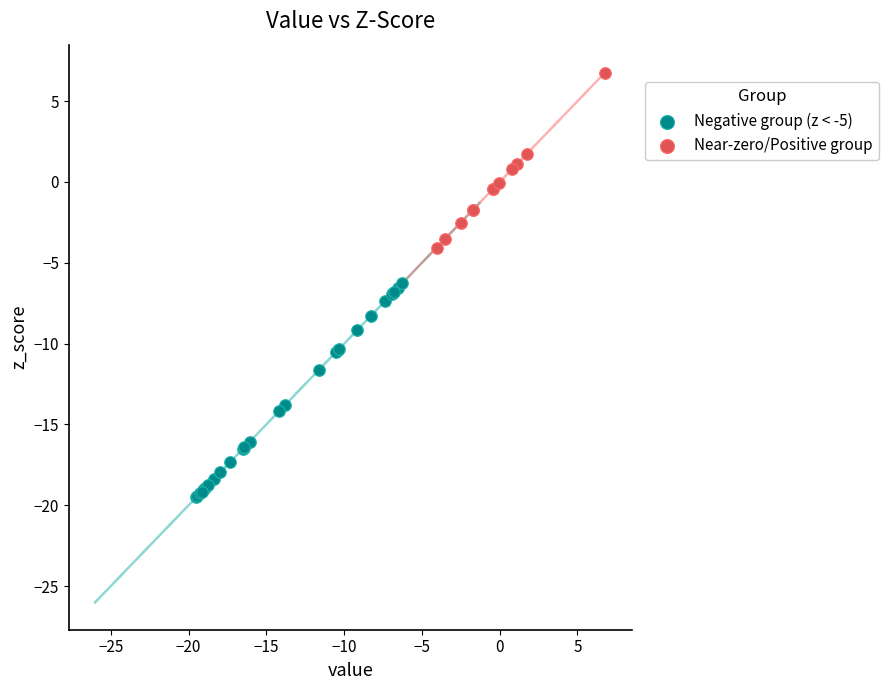

Which series reaches the minimum Y coordinate?

Negative group (z < -5)